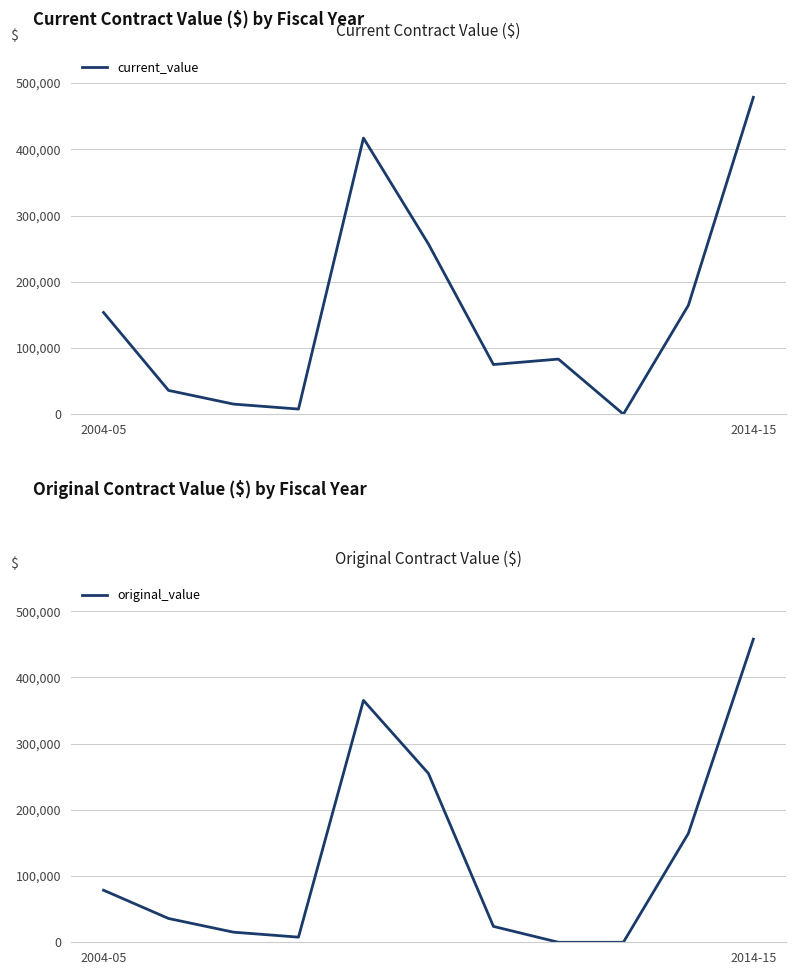

What is the highest value of the original_value series?

457730.3